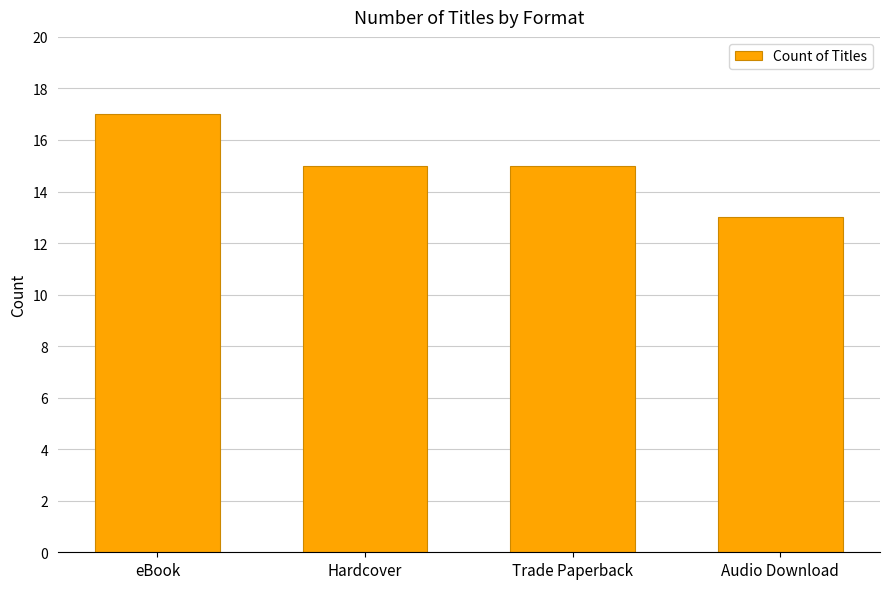

Reading left to right, list all the values displayed in this chart.

eBook=17	Hardcover=15	Trade Paperback=15	Audio Download=13